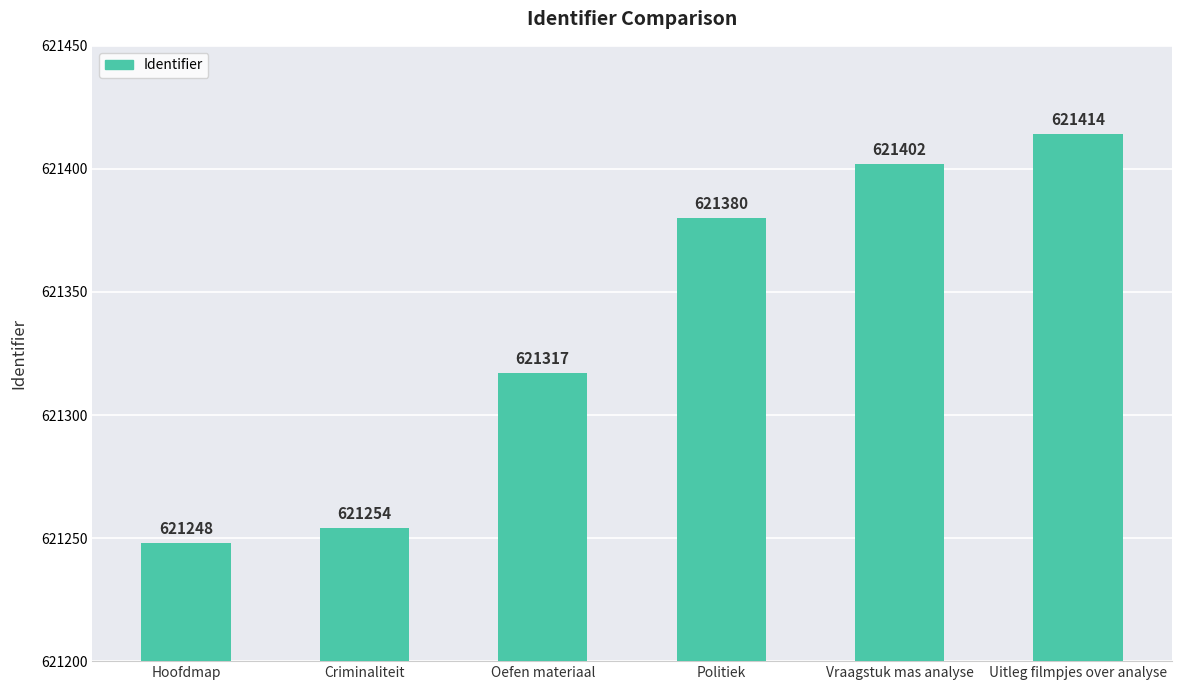

What position from the left is Politiek?

4